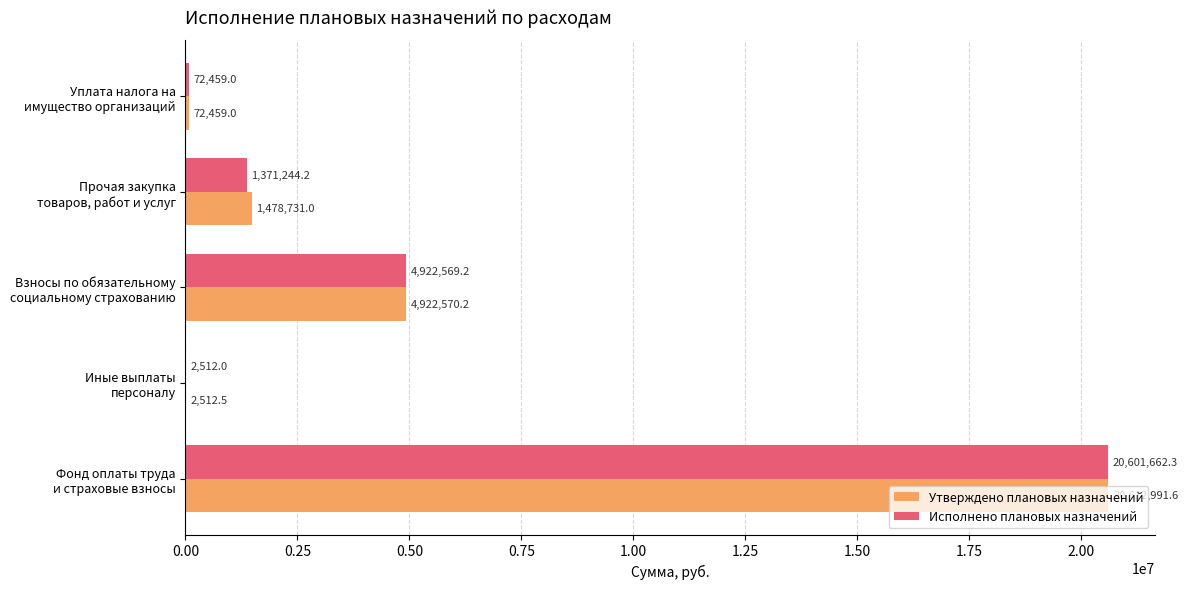

How many data points does each series have?

5